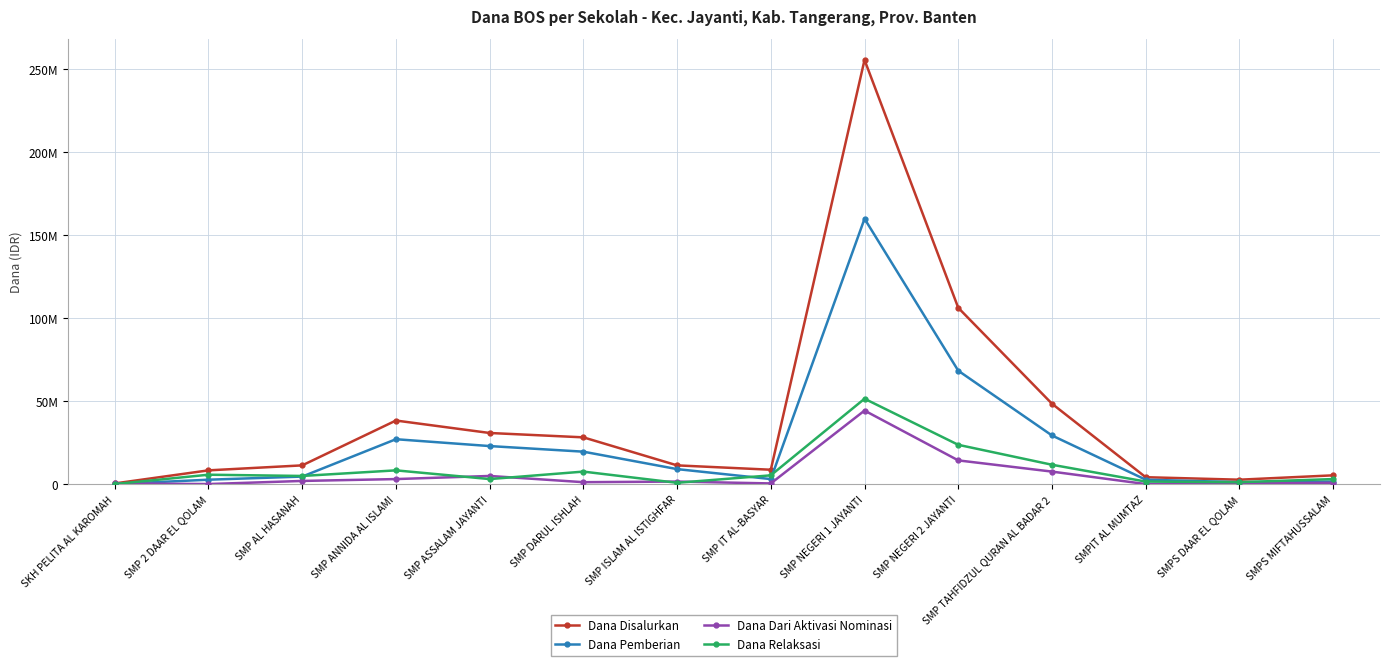

Does the chart have visible grid lines?

Yes